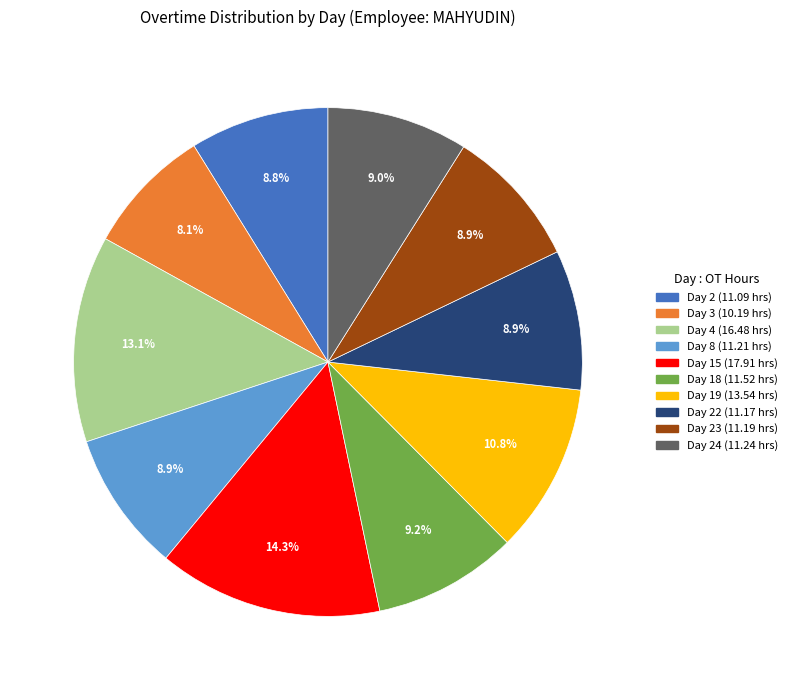

Is there a majority slice in this chart?

No